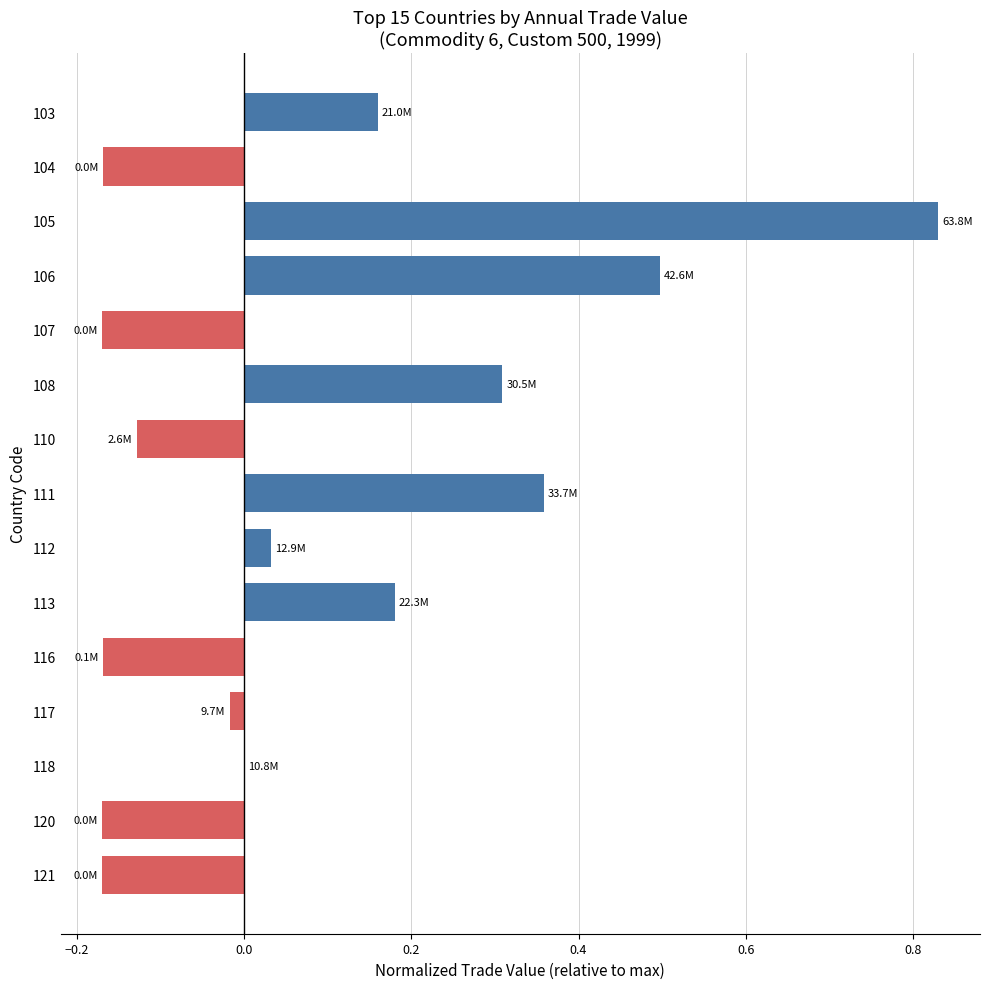

The value at 107 is -0.1. True or false?

False